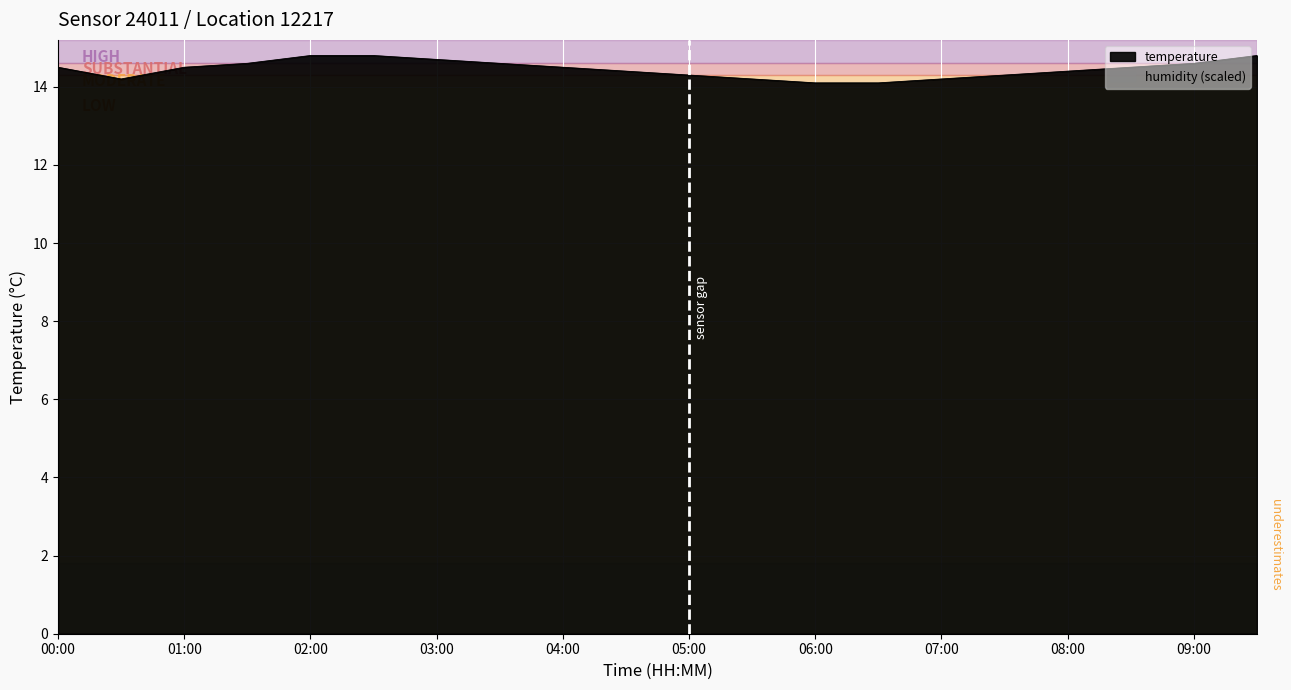

What is the change in value from 03:30 to 08:30?

-0.1